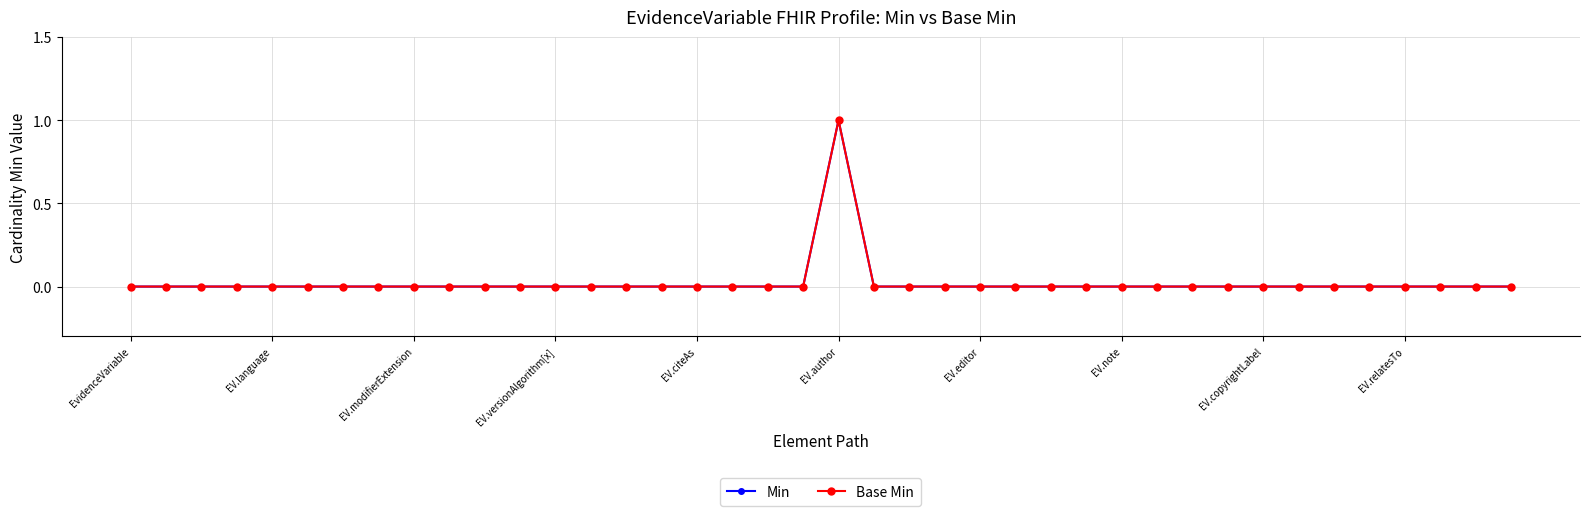

Which series has the largest range (max minus min)?

Min